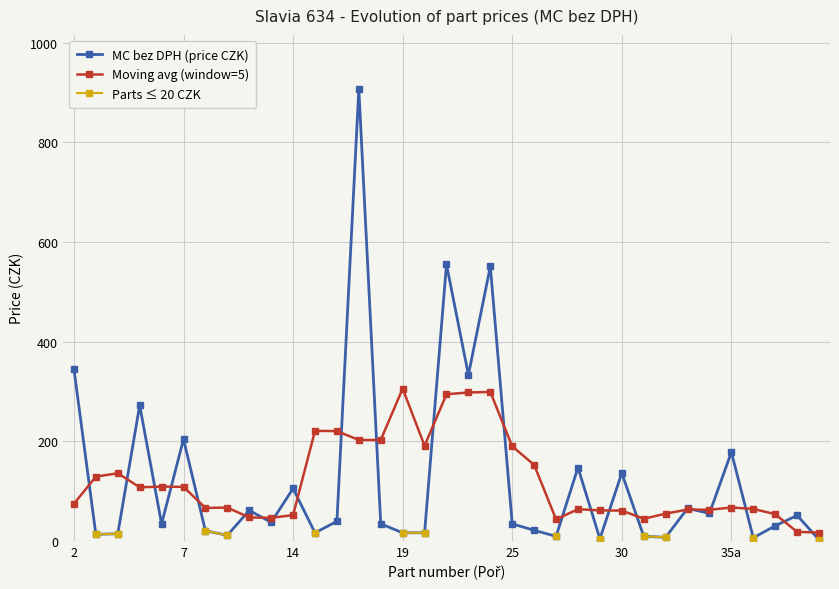

What is the difference between the second highest and second lowest values in the MC bez DPH (price CZK) series?

551.0